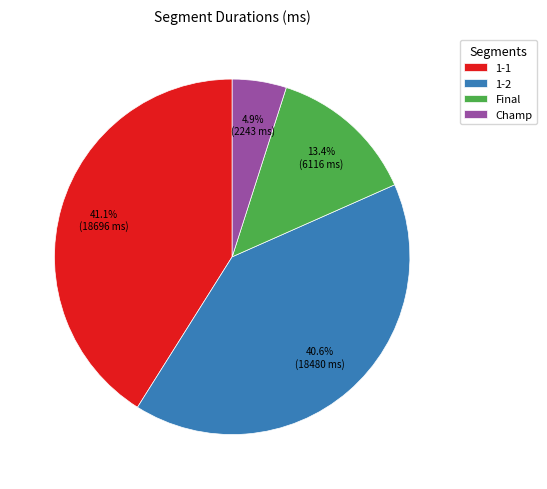

How many segments does this pie chart have?

4